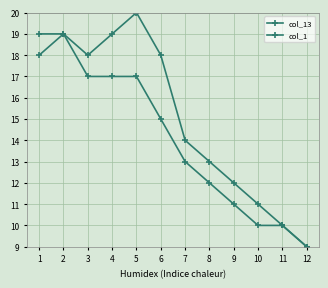

How many distinct data groups are displayed?

2